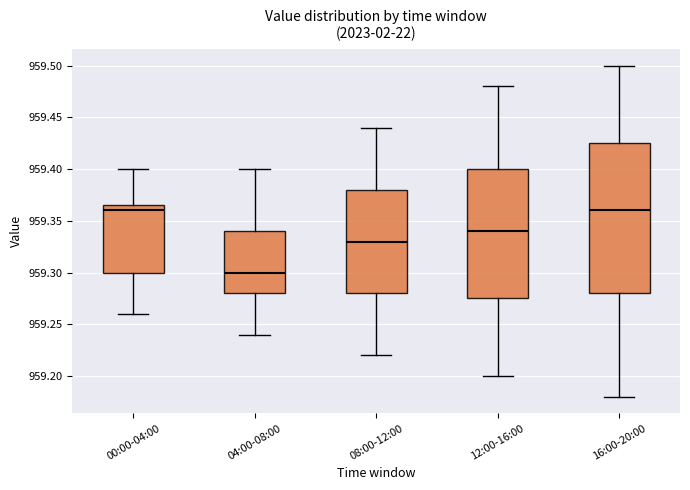

Which box's median line is the lowest?

04:00-08:00